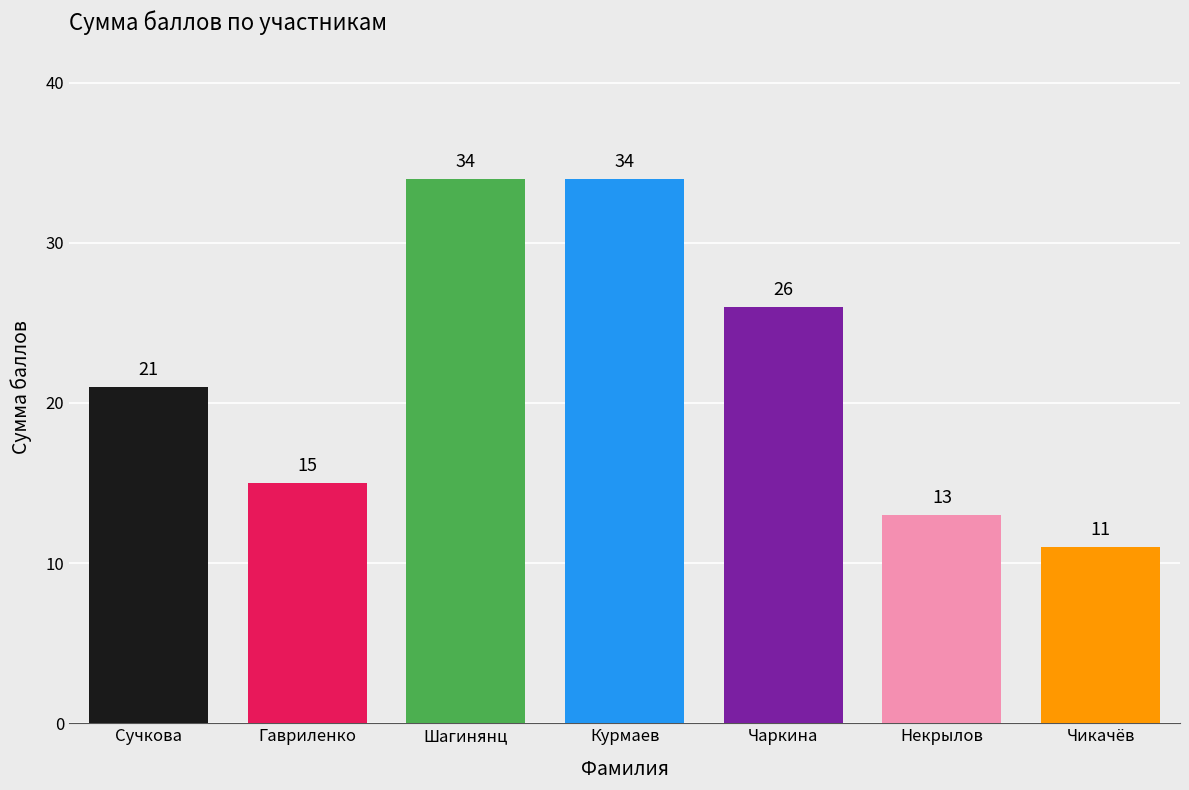

Reading right to left, transcribe all the data shown in this chart.

Чикачёв=11	Некрылов=13	Чаркина=26	Курмаев=34	Шагинянц=34	Гавриленко=15	Сучкова=21